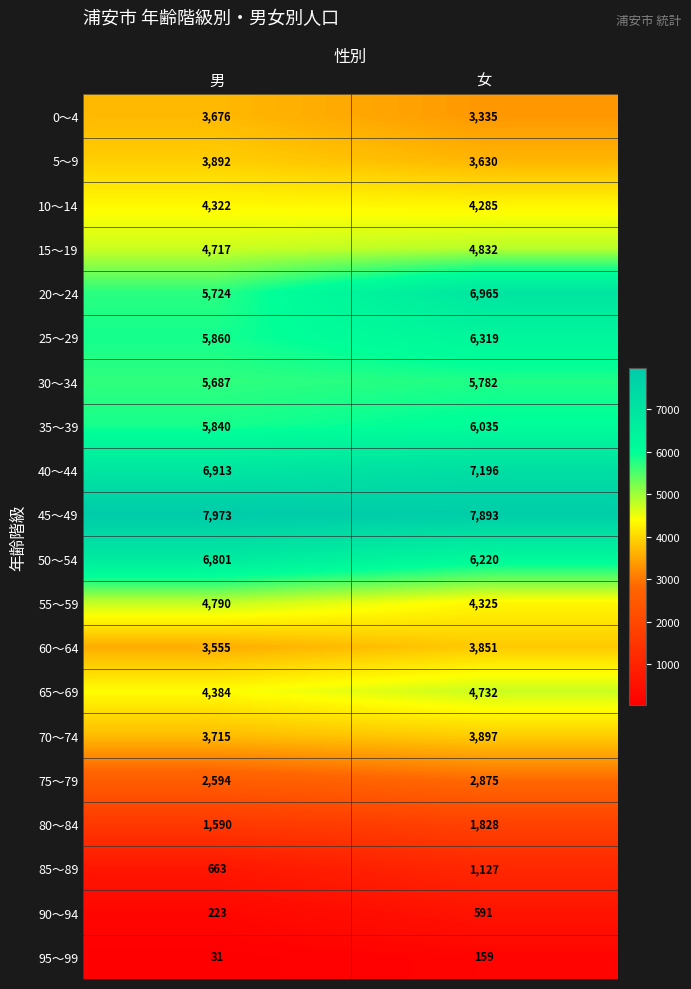

What is the smallest value displayed?

31